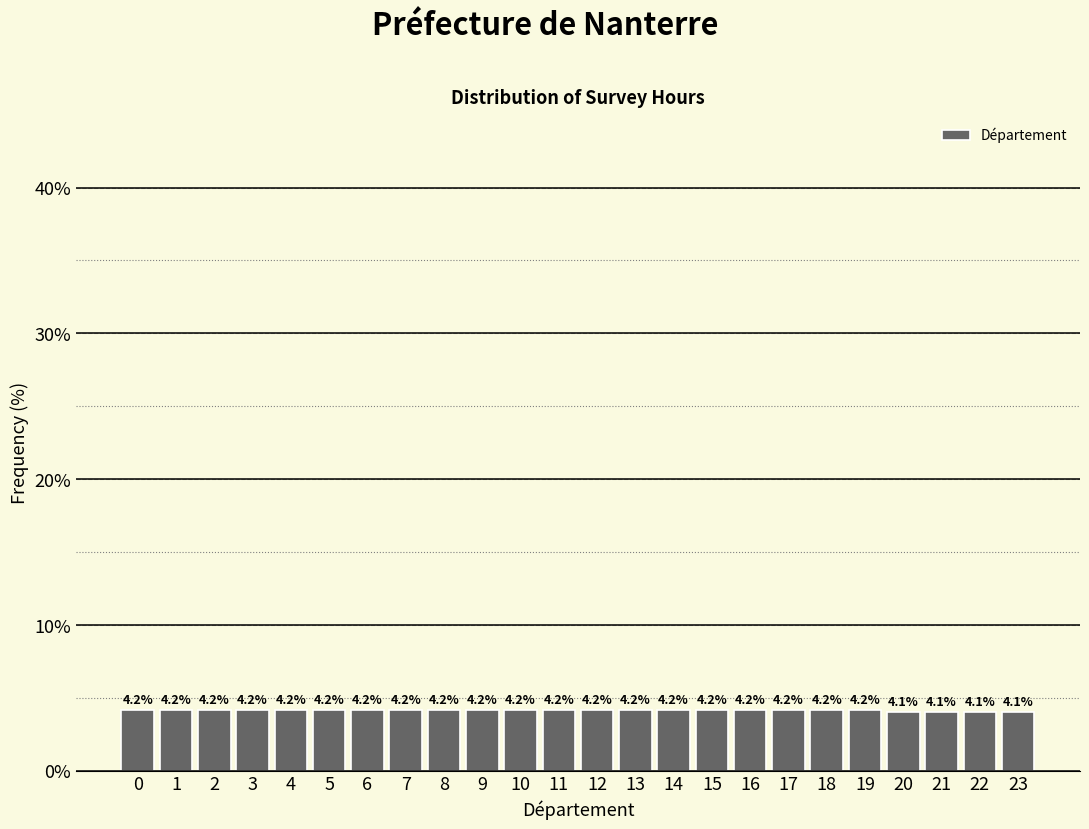

Reading right to left, what are all the values shown in this chart?

4.1	4.1	4.1	4.1	4.2	4.2	4.2	4.2	4.2	4.2	4.2	4.2	4.2	4.2	4.2	4.2	4.2	4.2	4.2	4.2	4.2	4.2	4.2	4.2